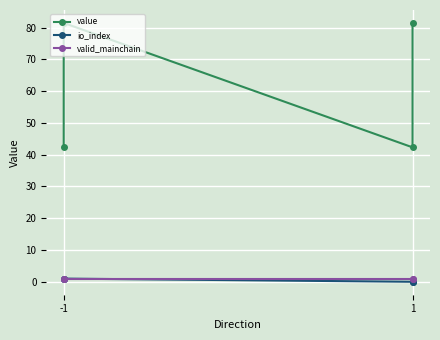

Where does the value series first go above 81?

-1